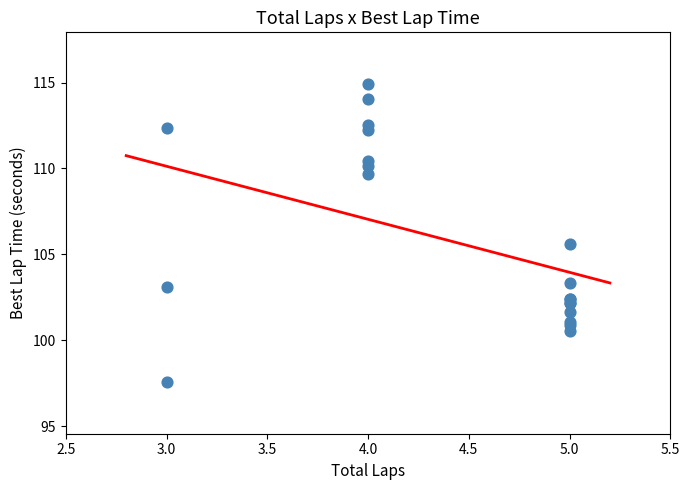

What Y value in the scatter plot is closest to 106?

105.6